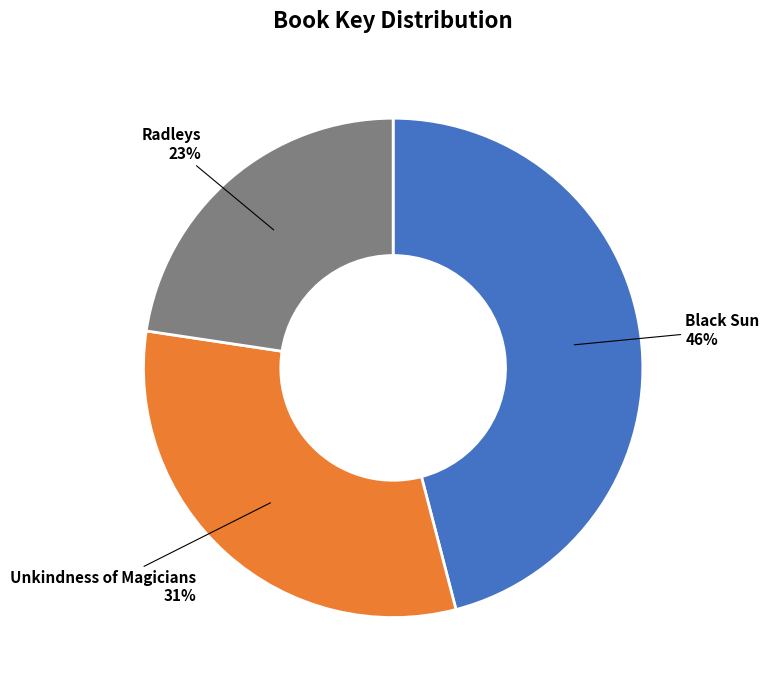

True or false: Radleys accounts for 23% of the total.

True